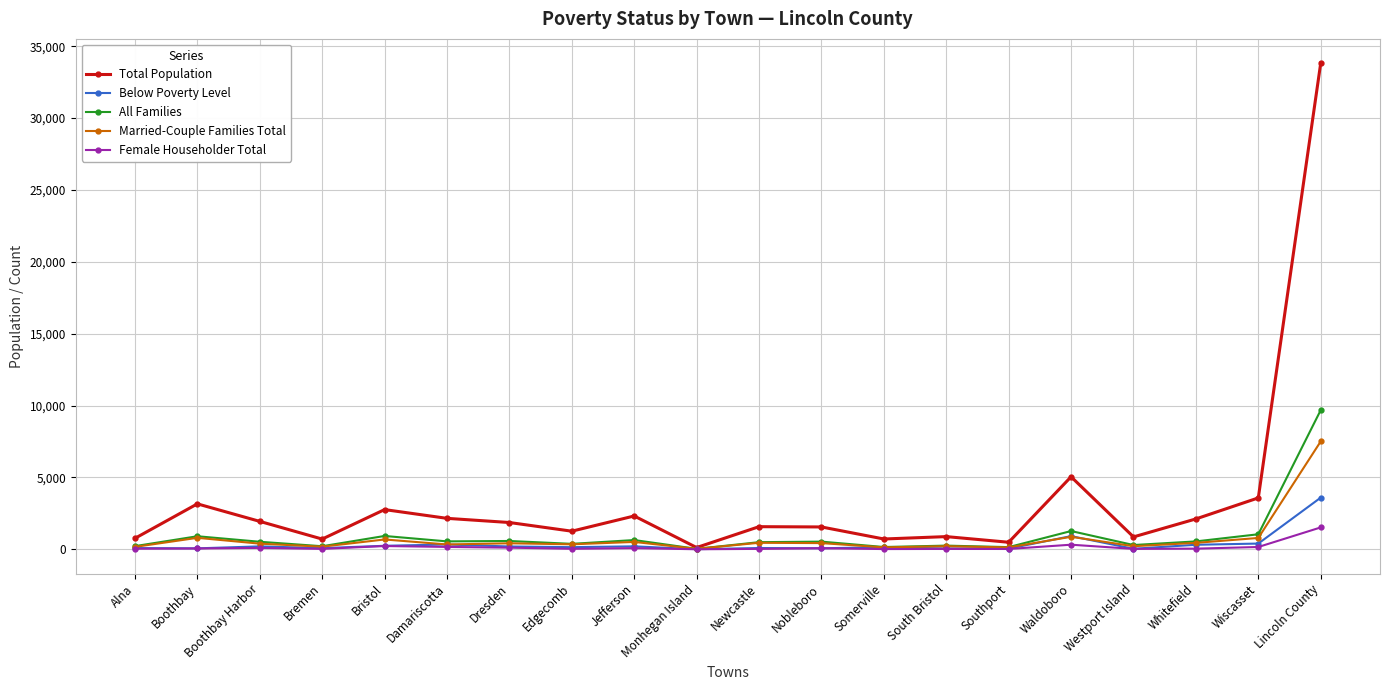

Which label corresponds to the largest value in the chart?

Lincoln County